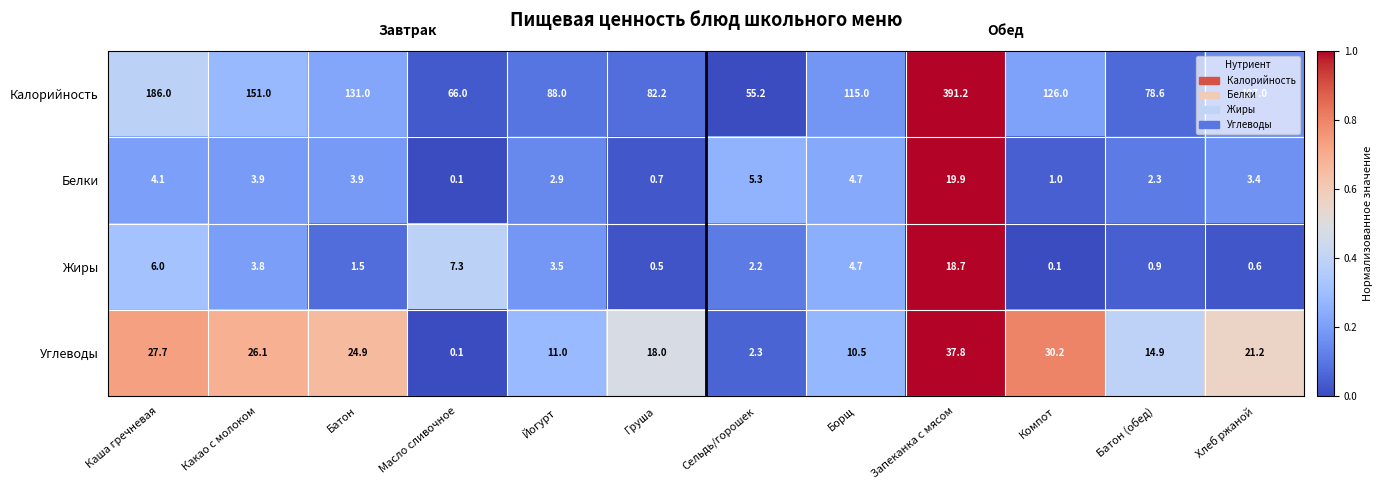

What is the average value of the Углеводы series?

18.7